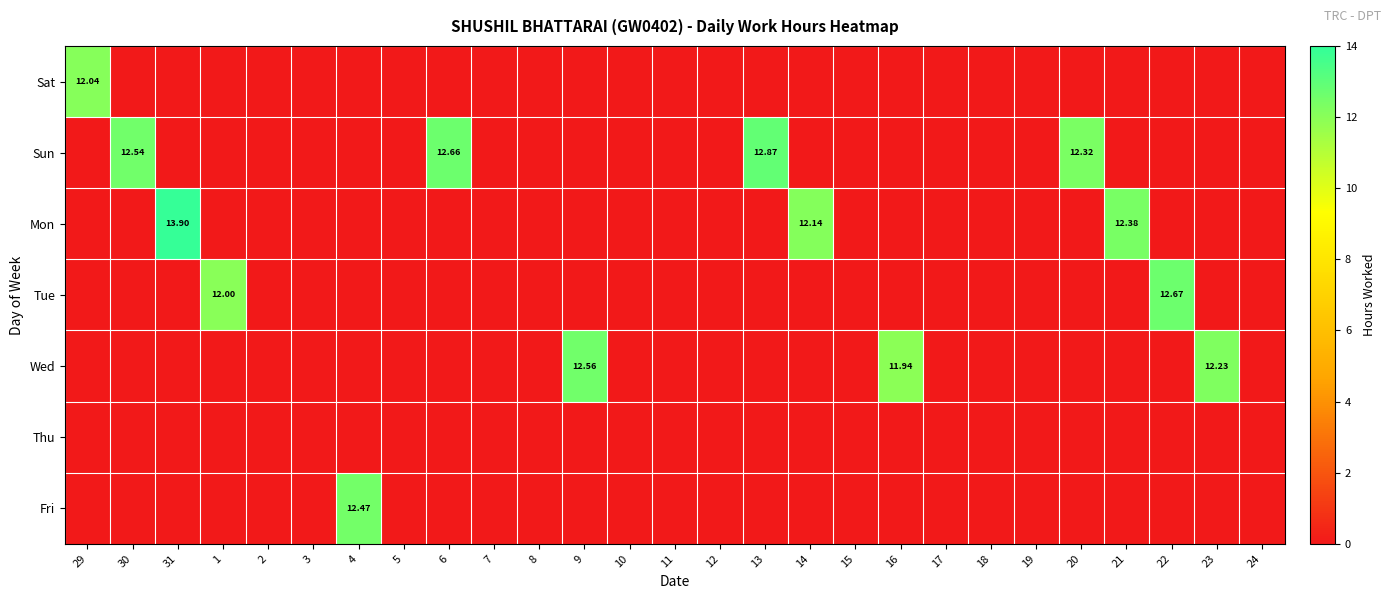

Between 6 and 12, which series saw the biggest shift?

Sun